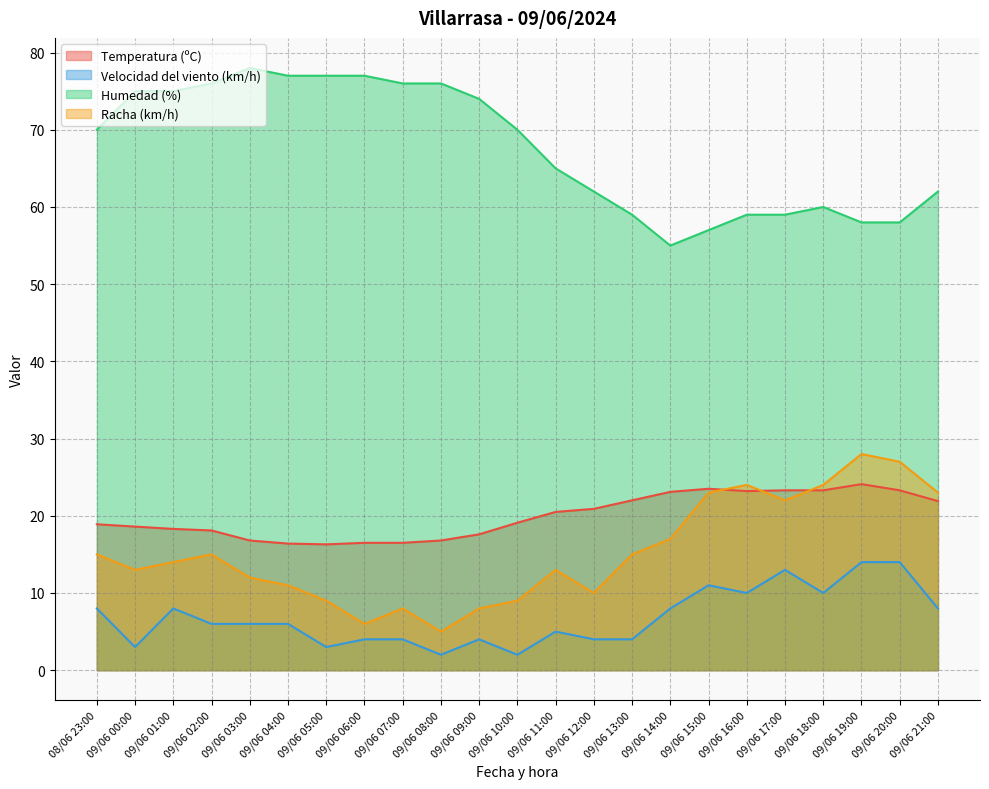

What is the highest value of the Temperatura (ºC) series?

24.1